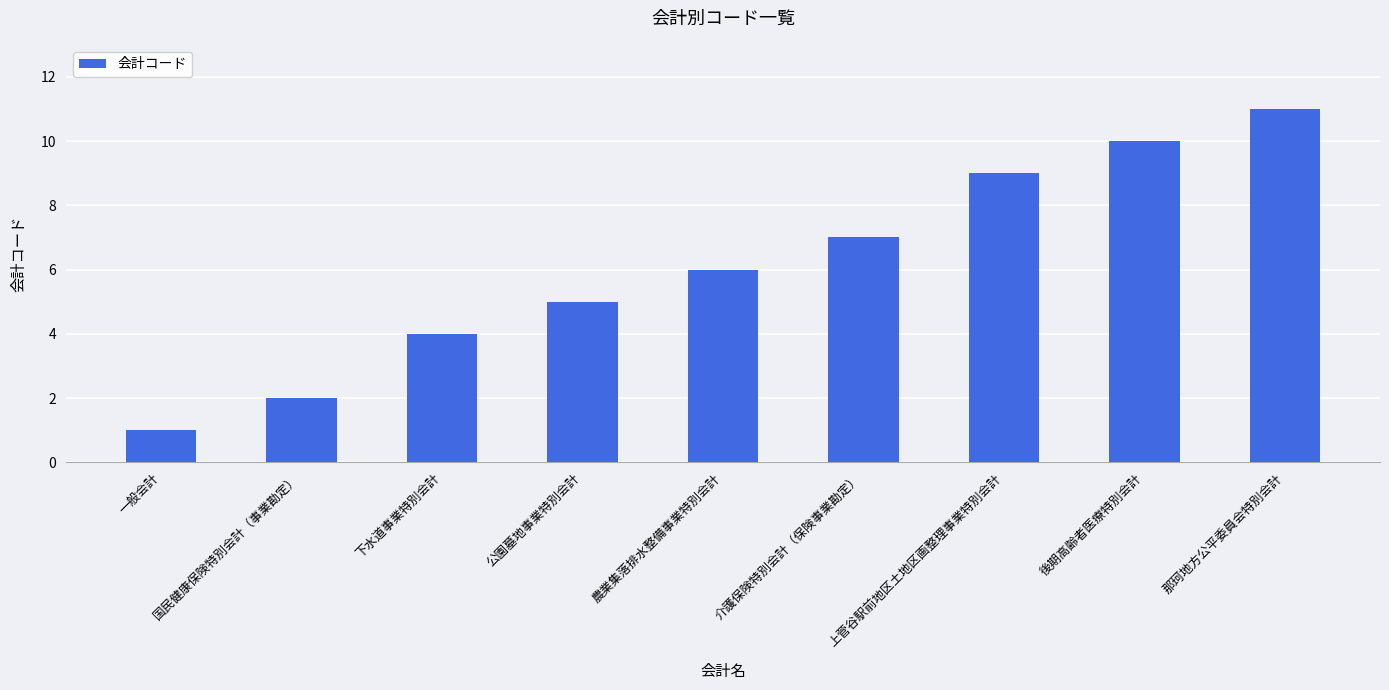

What is the value of the 6th bar from the left?

7